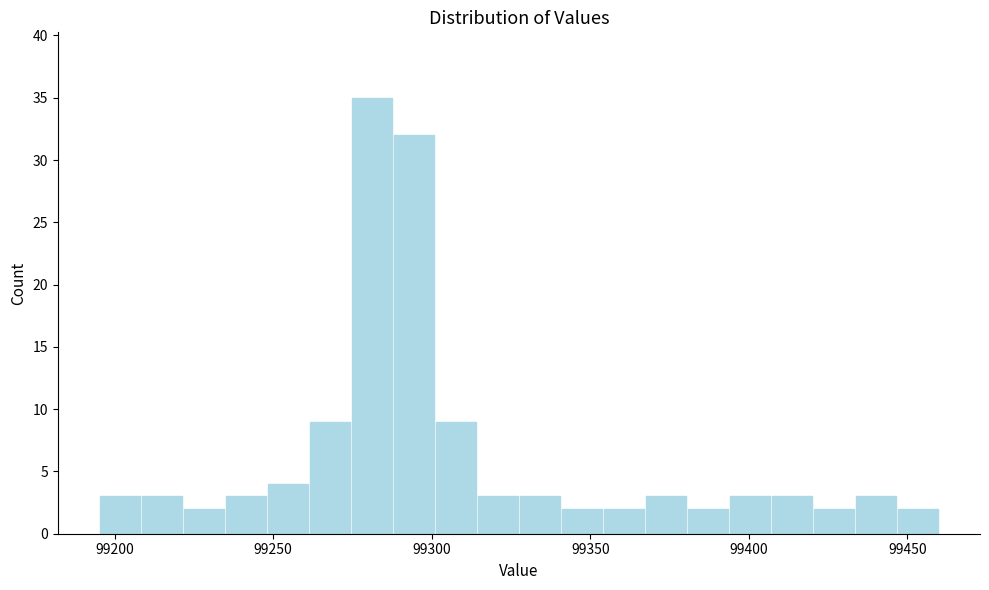

Around what value on the x-axis is the tallest bar? Give the approximate position of its centre, as read against the axis.

99280